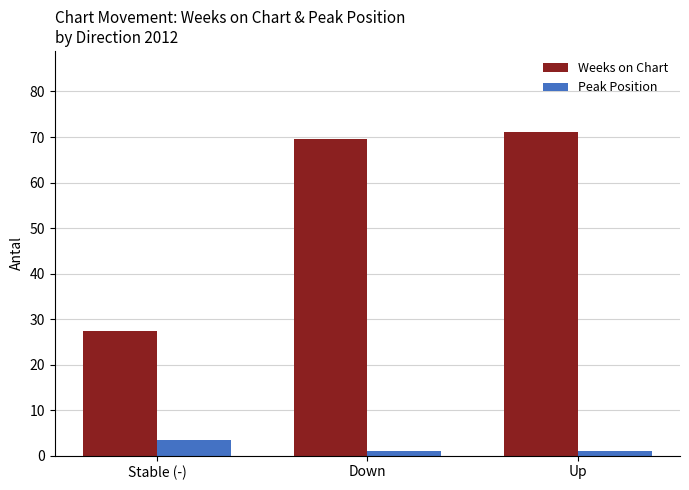

Is it true that Peak Position equals 3.5 at Stable (-)?

True